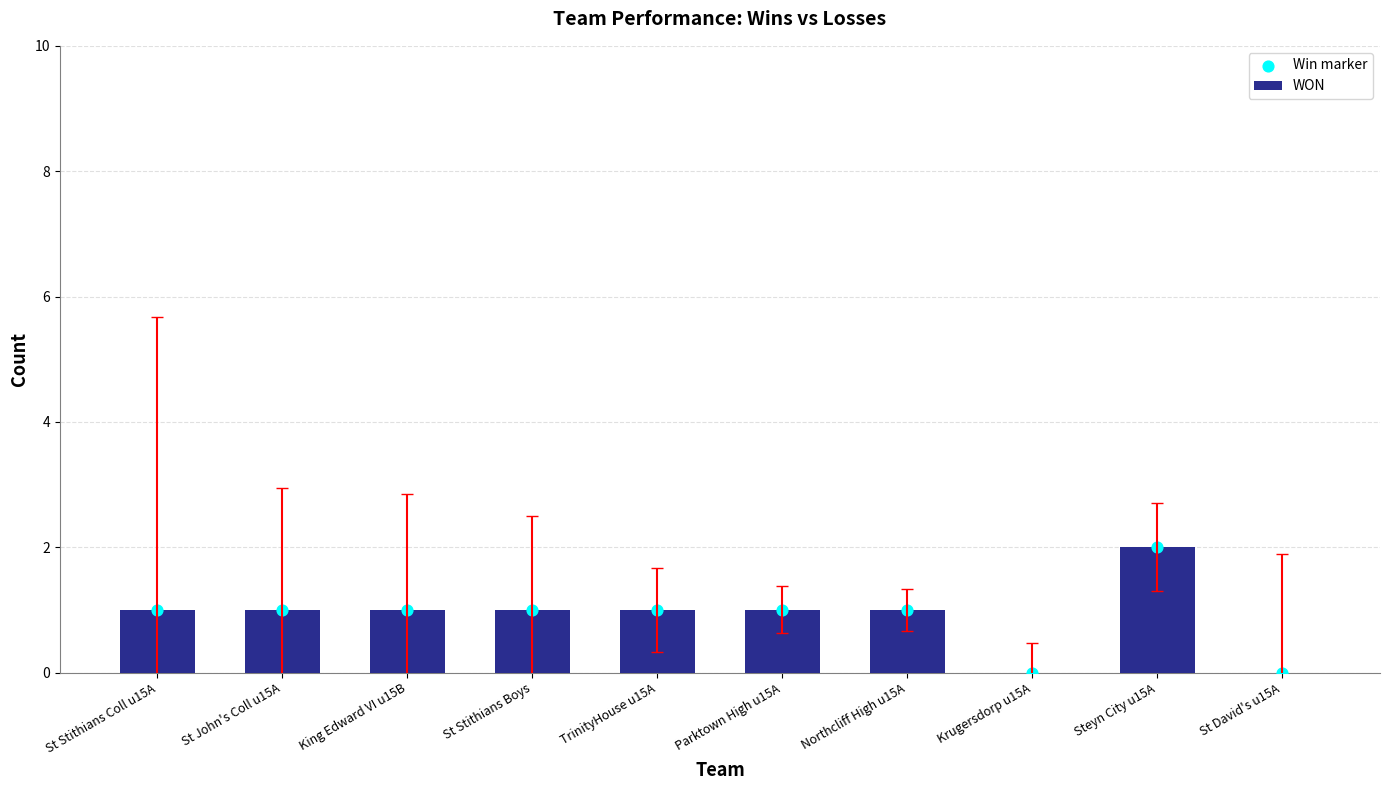

What are all the series names shown in the legend?

WON, Win marker